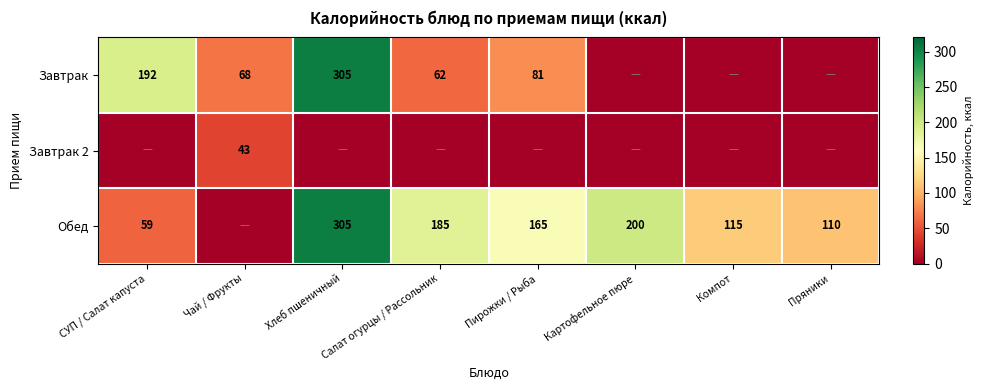

Is it true that Завтрак equals 54 at Пирожки / Рыба?

False